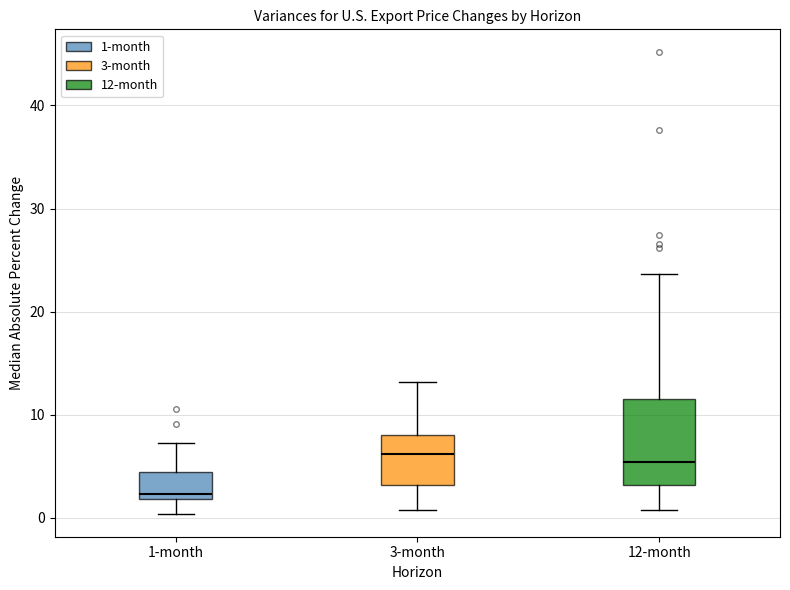

Reading left to right, read every box against the y-axis: the position of its median line, the range the box covers, and the ends of its whiskers. The values are not printed on the chart, so give them approximately, as read against the axis.

1-month: median 2 (just above the box's lower edge), box 2 to 4, whiskers 0 to 7
3-month: median 6, box 3 to 8, whiskers 1 to 13
12-month: median 5, box 3 to 11, whiskers 1 to 24